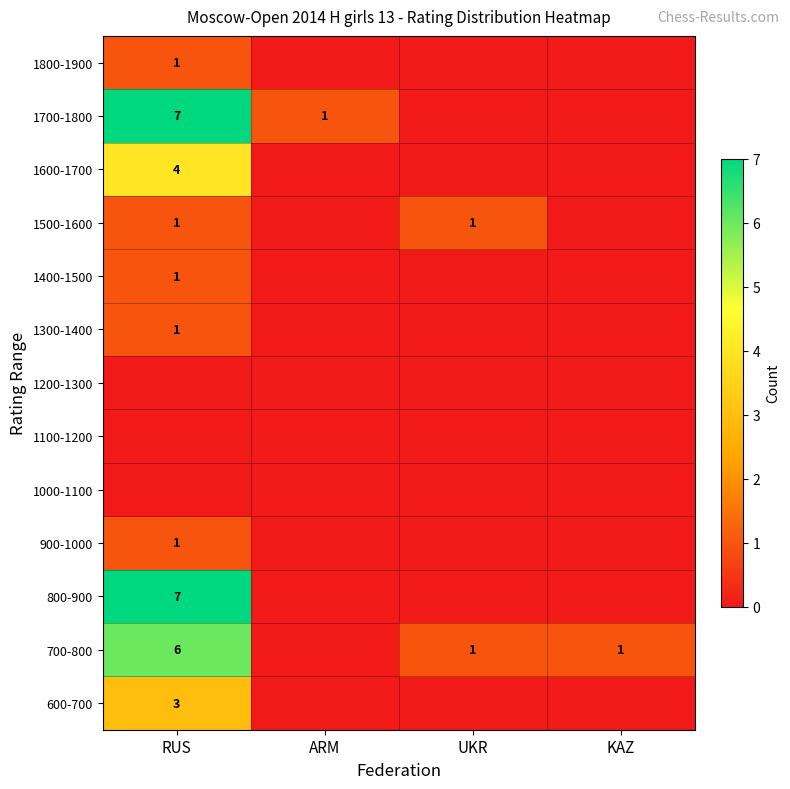

Is it true that 1600-1700 equals 4 at RUS?

True